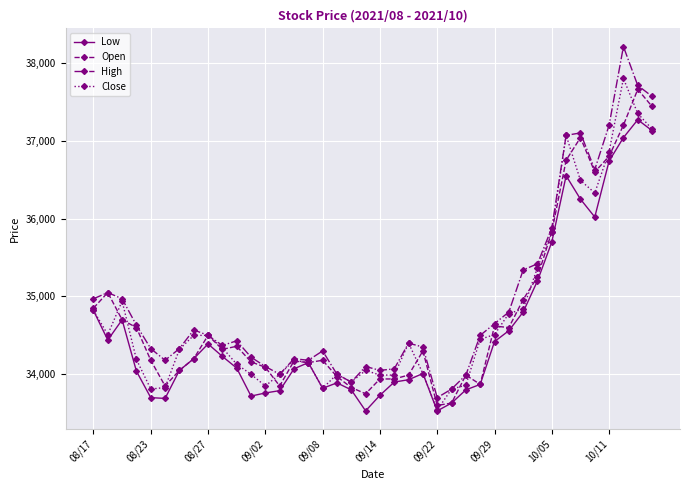

True or false: Low has more than 1 points higher than both neighbors.

True